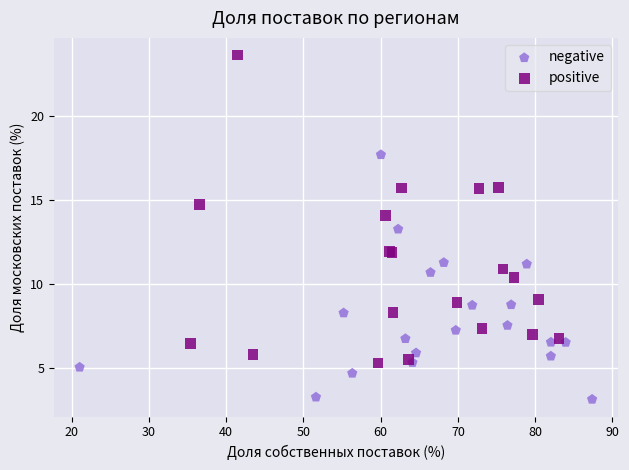

Which series contains the lowest Y value?

negative